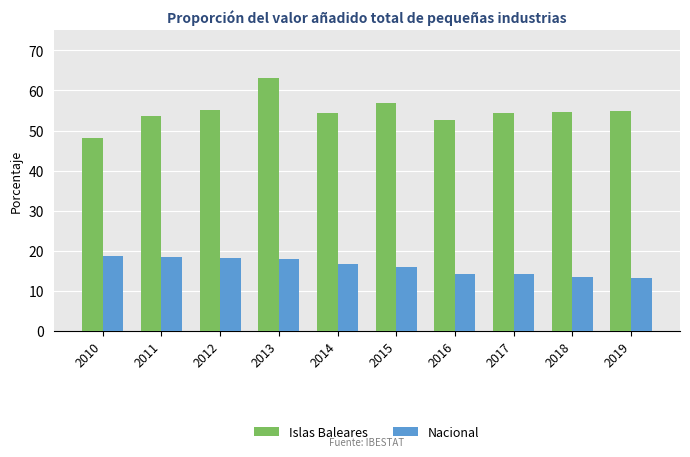

At which category is the sum across all series the highest?

2013